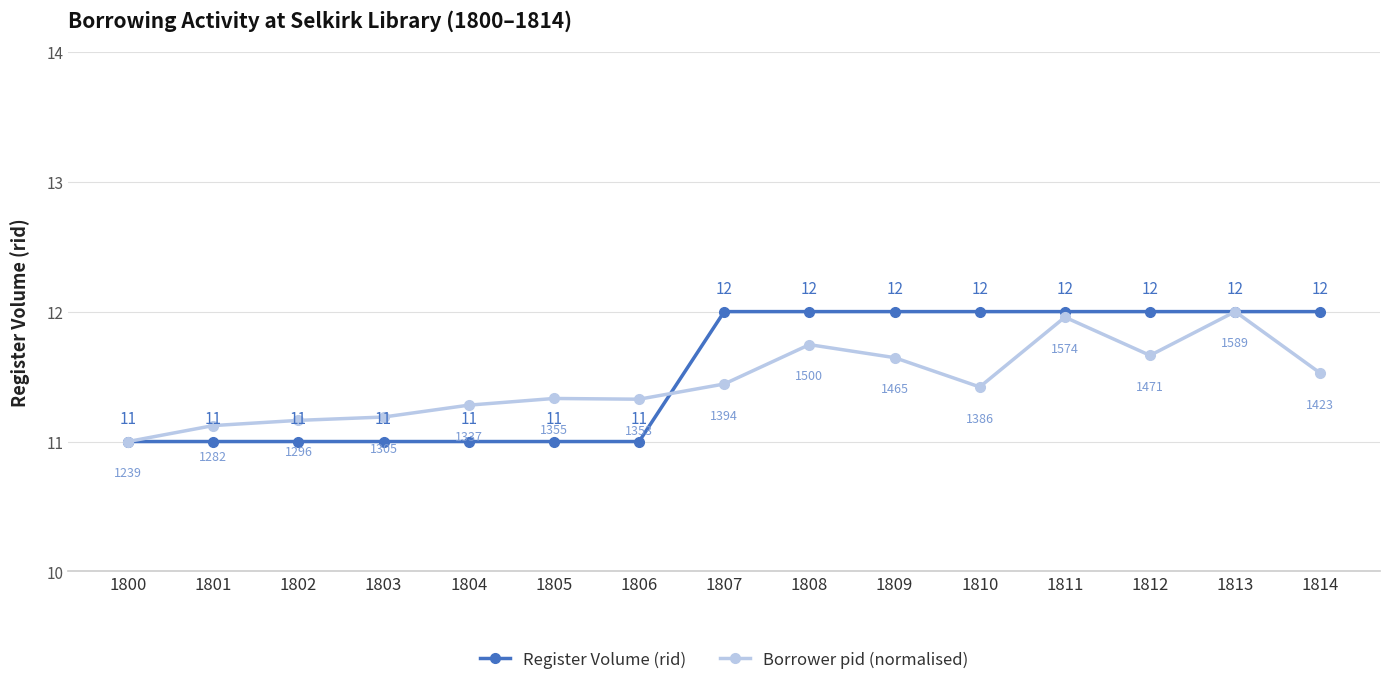

True or false: Borrower pid (normalised) has a value of 11.3 at 1804.

True